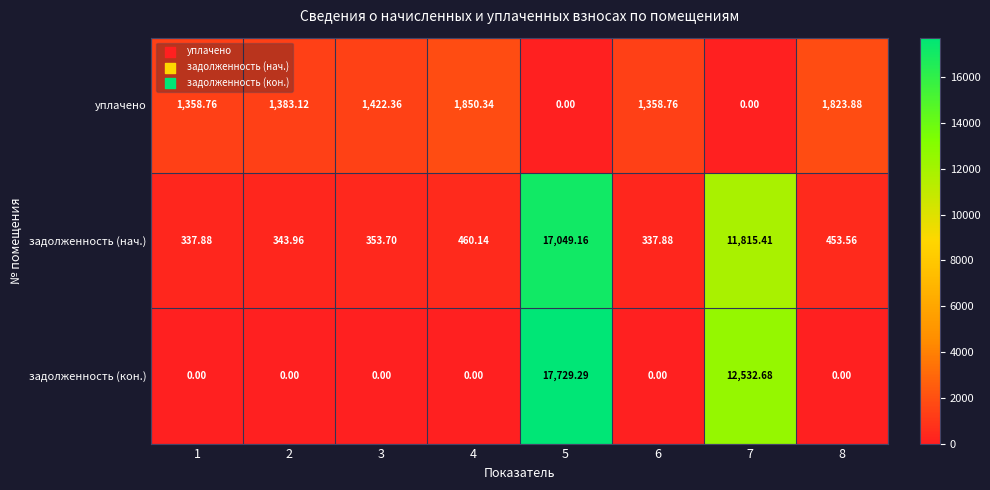

Between 2 and 6, which series saw the biggest shift?

уплачено